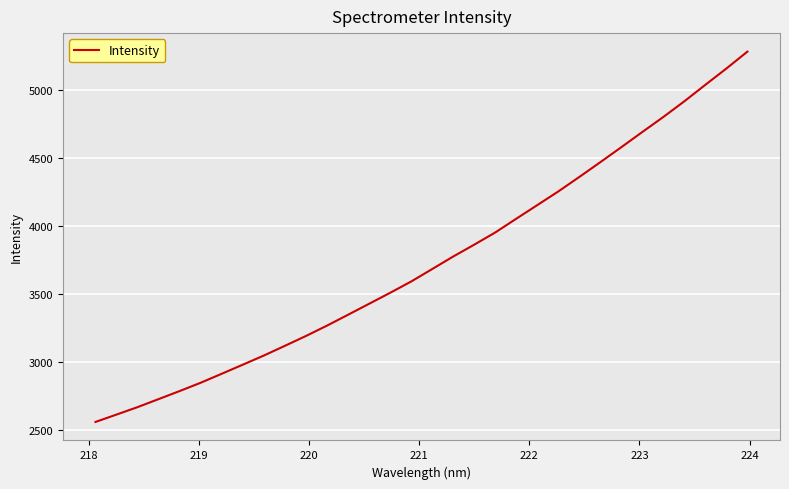

What is the greatest value displayed?

5285.2